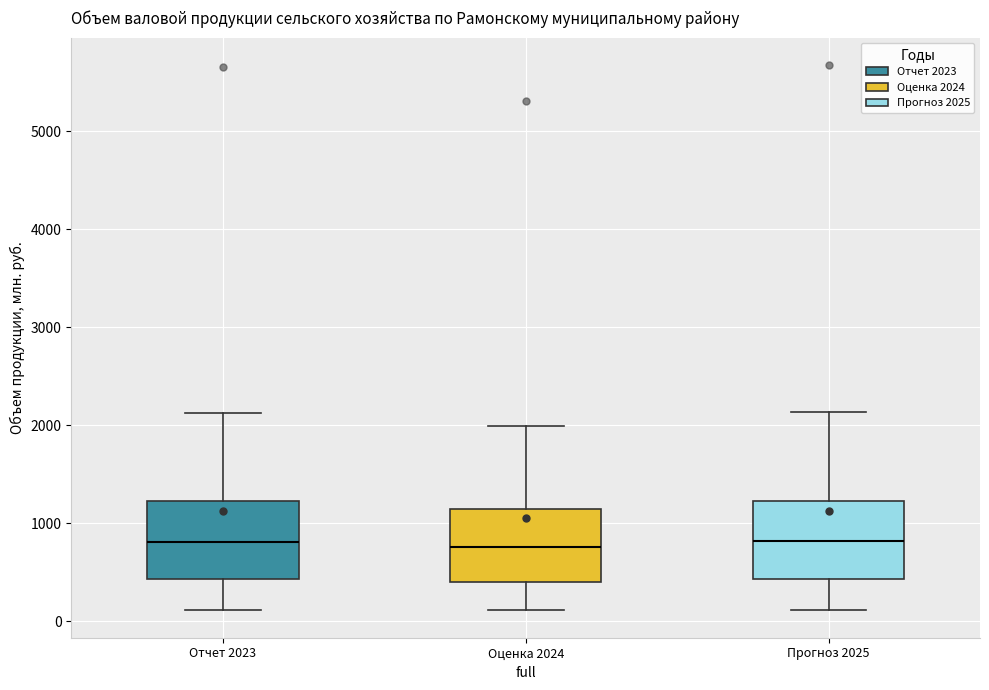

Reading left to right, transcribe this box plot: for each box, give where its median line is, the range the box spans, and where its two whiskers end, as read against the y-axis. The values are not printed on the chart, so give them approximately, as read against the axis.

Отчет 2023: median 800, box 400 to 1200, whiskers 100 to 2100
Оценка 2024: median 800, box 400 to 1100, whiskers 100 to 2000
Прогноз 2025: median 800, box 400 to 1200, whiskers 100 to 2100